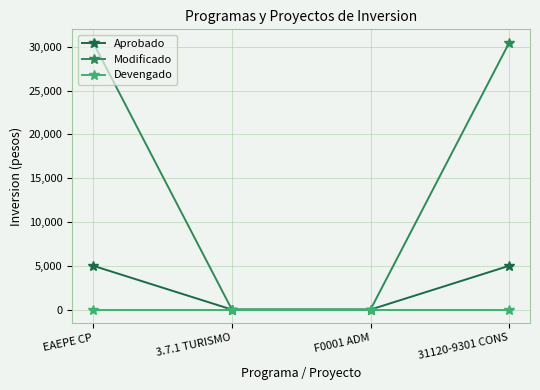

The Aprobado series shows 5000.0 at 31120-9301 CONS. True or false?

True